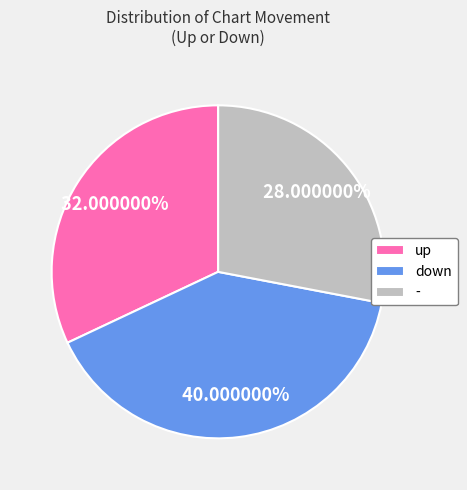

Is - the majority of the pie?

No